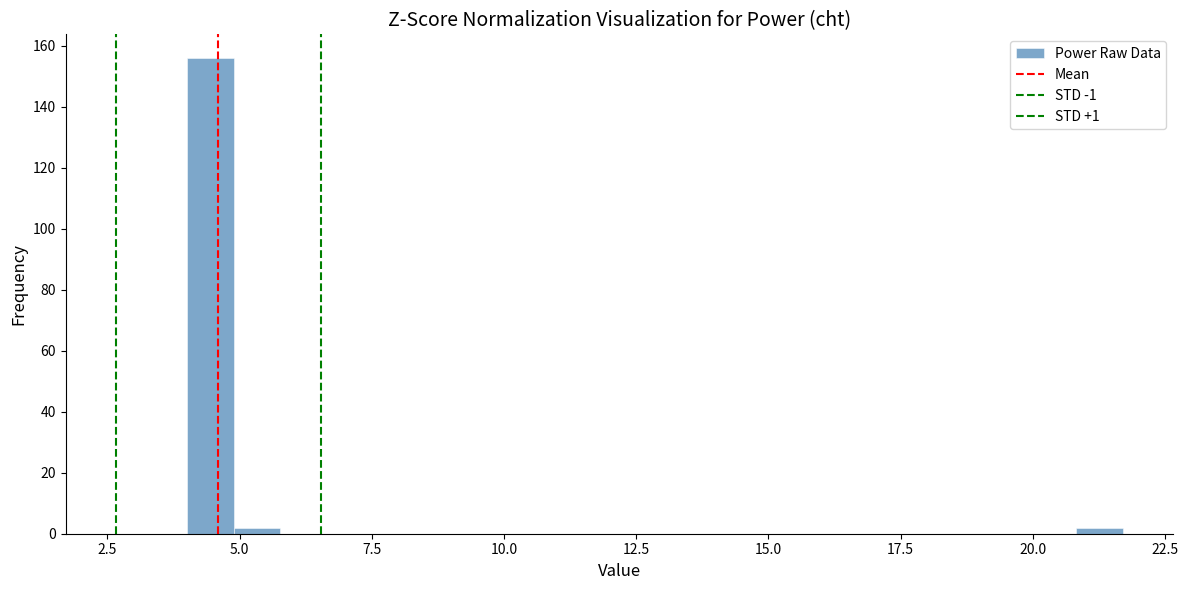

Read against the x-axis, roughly where is the centre of the tallest bar?

4.5